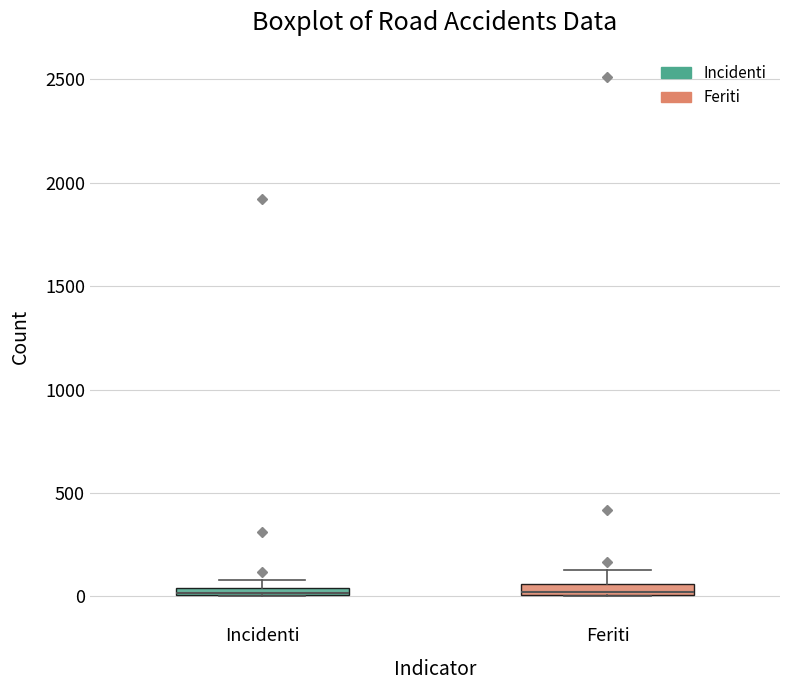

Where is the lower edge of the box for Feriti on the y-axis? The values are not printed on the chart, so give them approximately, as read against the axis.

0